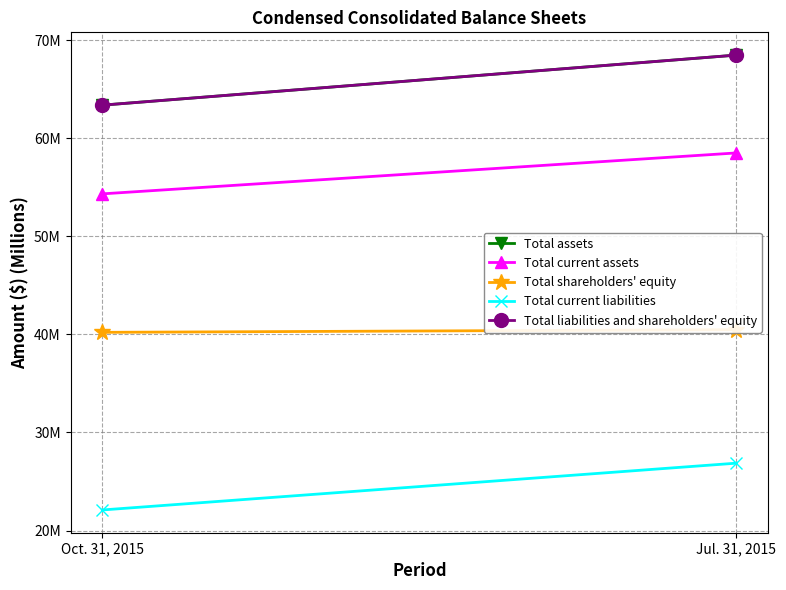

What is the sum of the Total current liabilities values at Jul. 31, 2015 and Oct. 31, 2015?

49.0